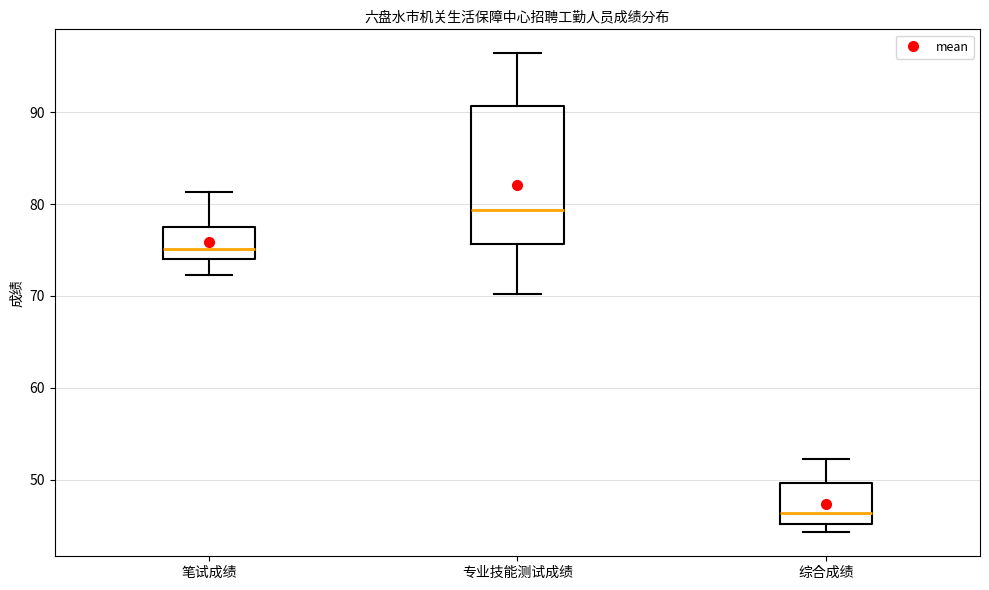

Which box's median line is the lowest?

综合成绩